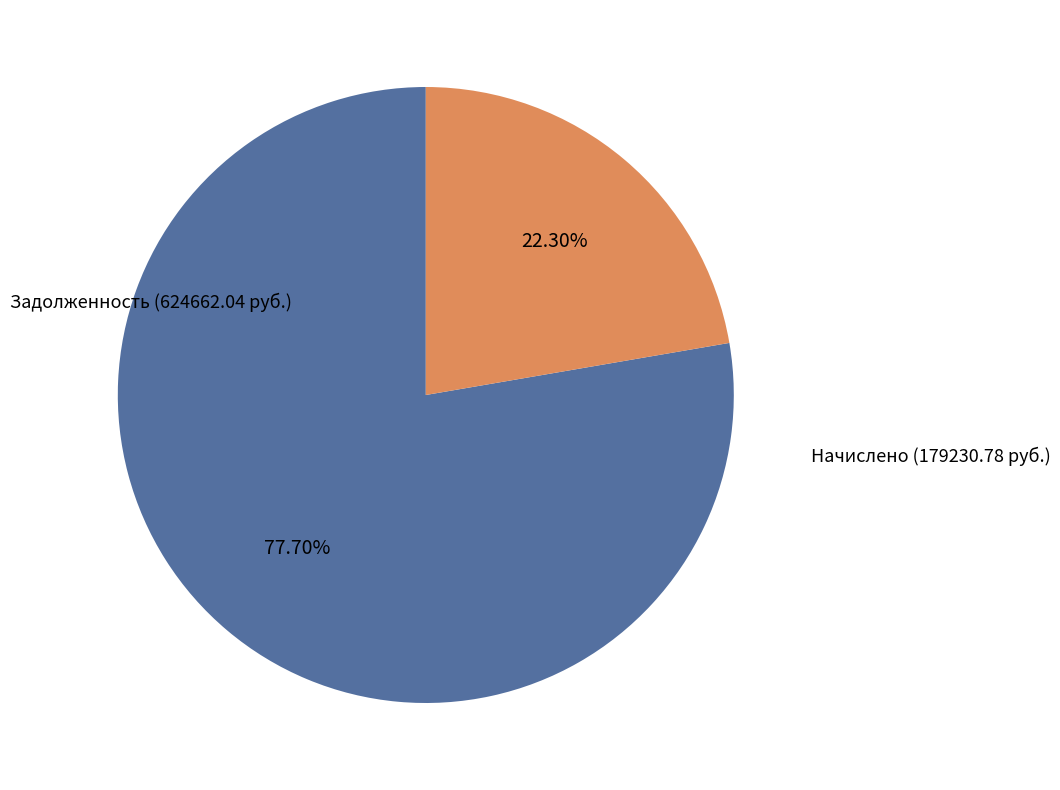

How many segments does this pie chart have?

2